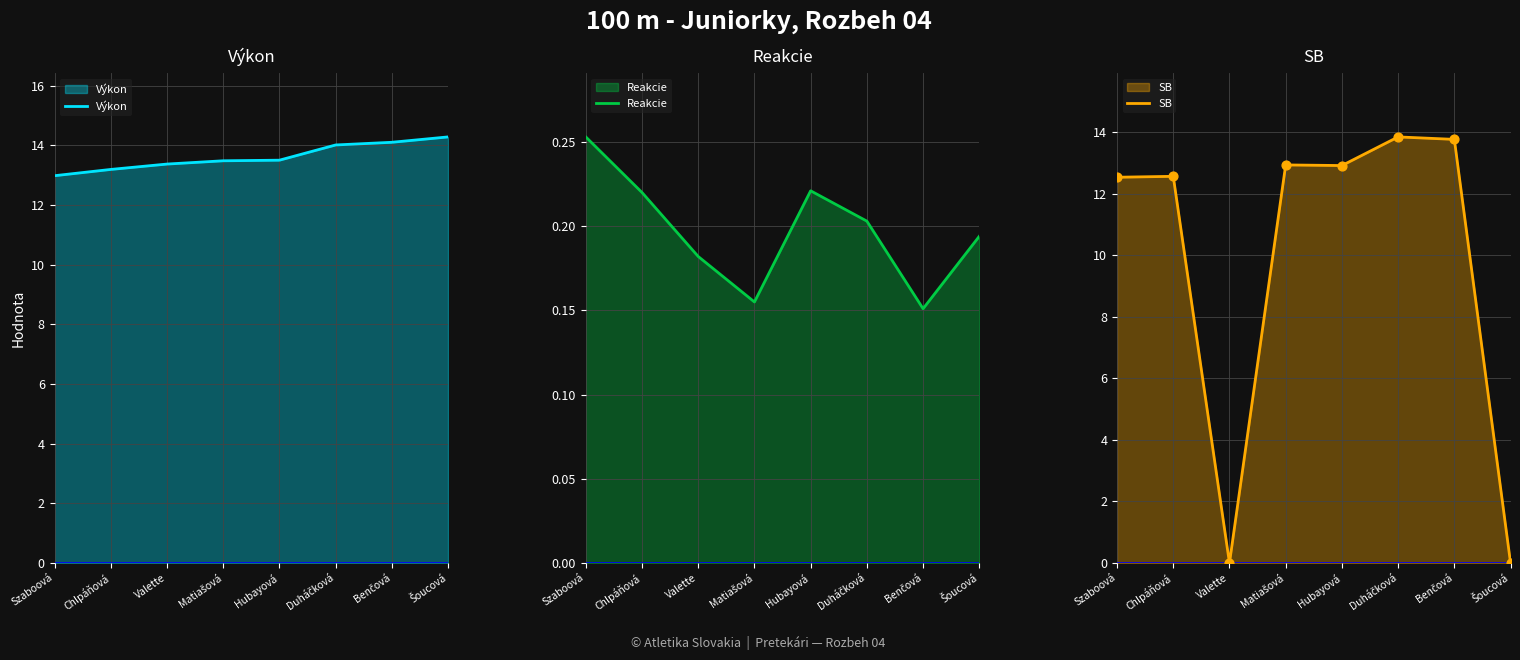

At how many categories does at least one series exceed 11?

8